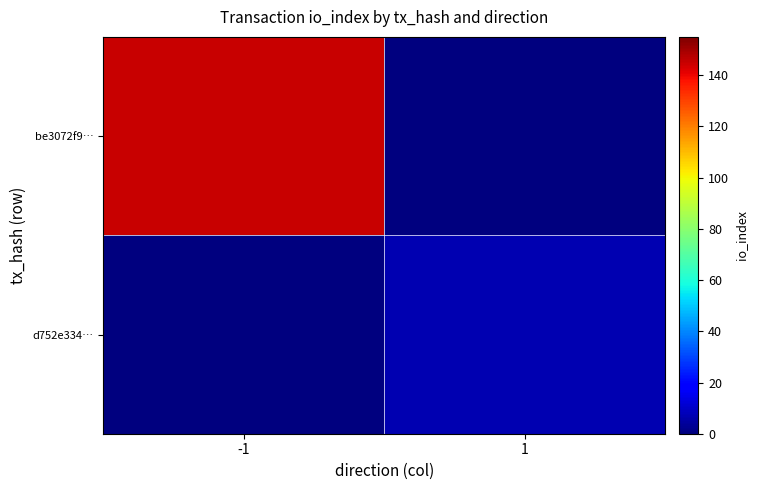

How many distinct data groups are displayed?

2